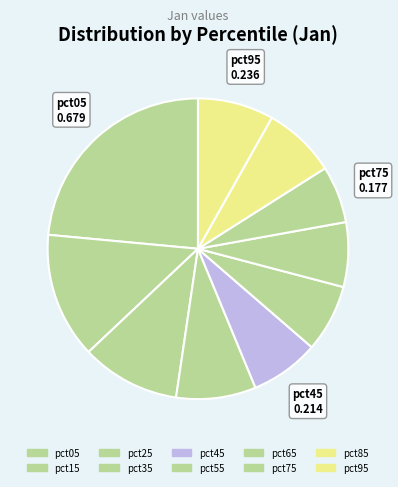

Do pct55 and pct25 together represent more than half of the pie?

No